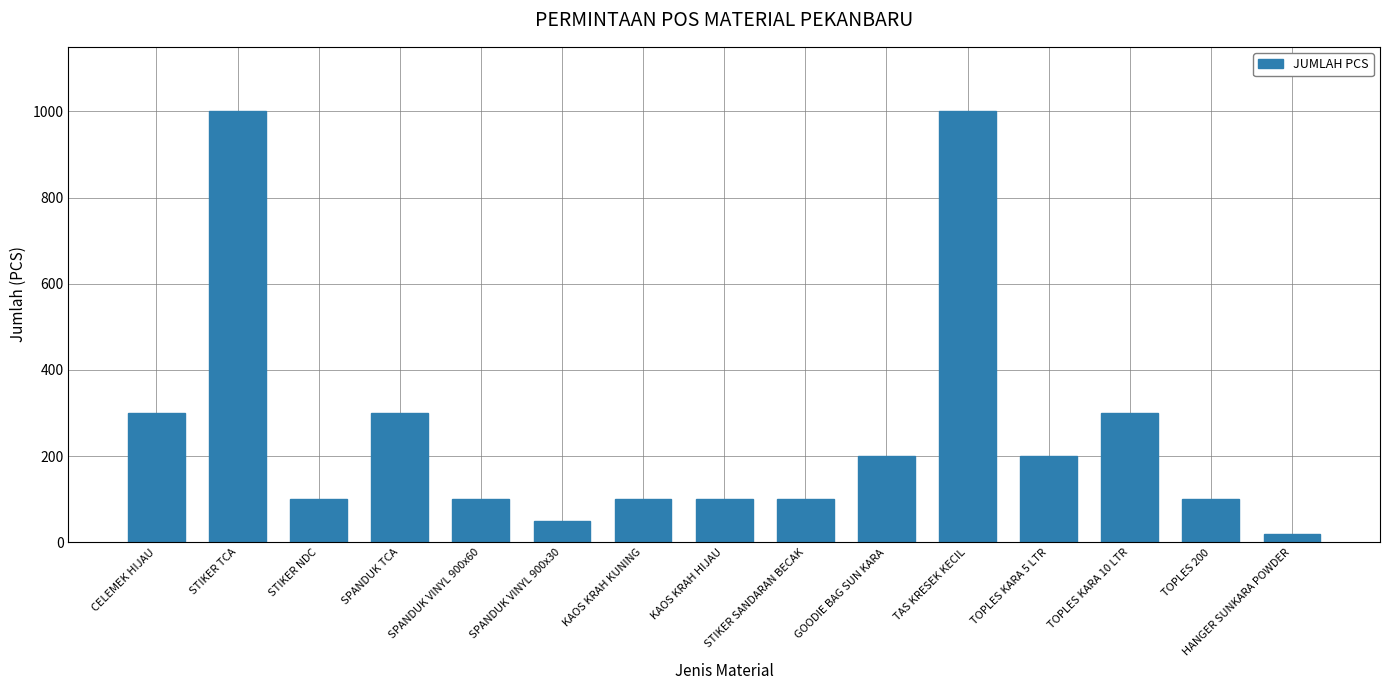

What is the average value?

265